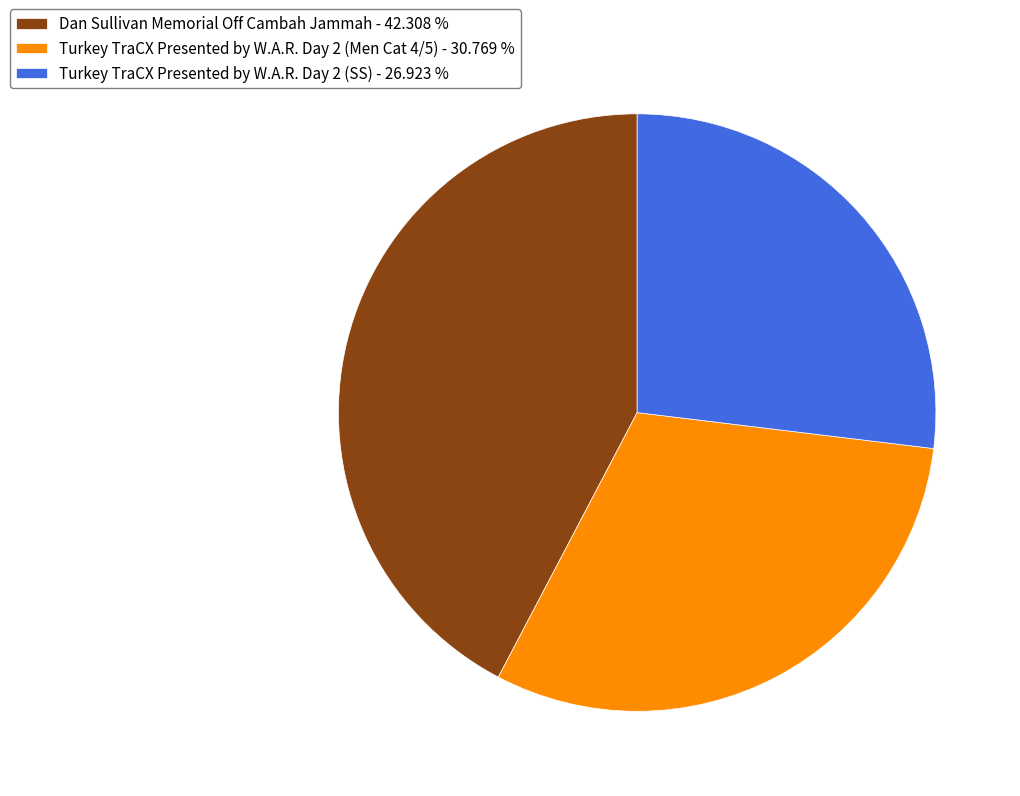

Between Turkey TraCX Presented by W.A.R. Day 2 (SS) and Dan Sullivan Memorial Off Cambah Jammah, which is larger?

Dan Sullivan Memorial Off Cambah Jammah